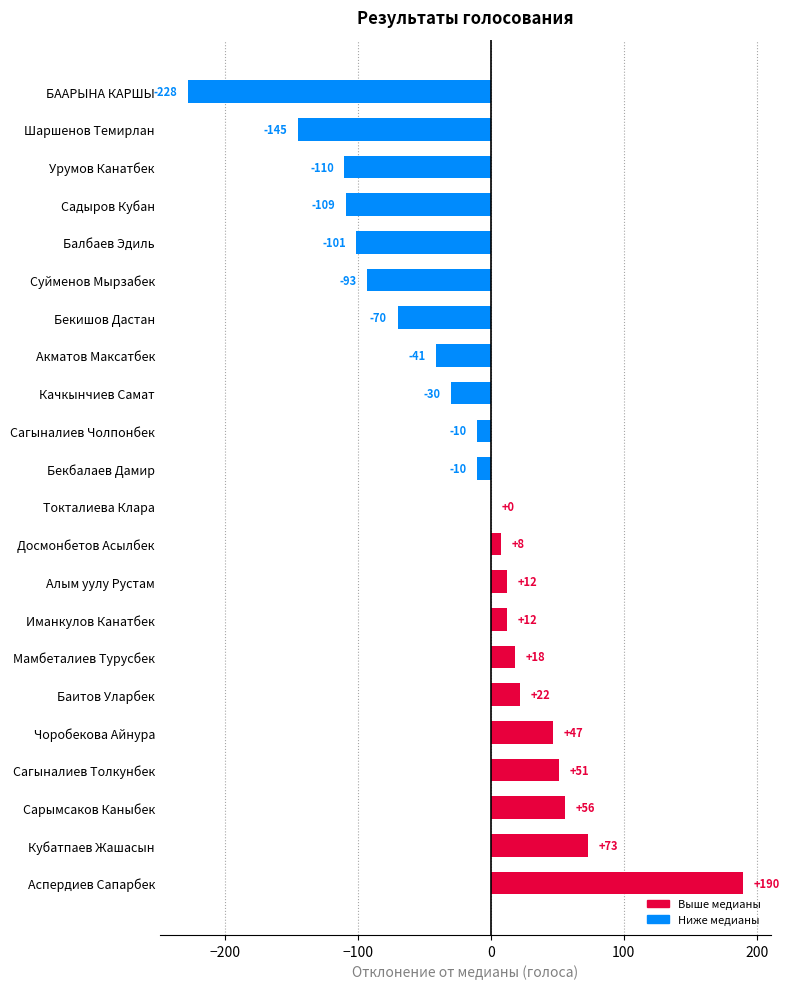

How many distinct data groups are displayed?

1